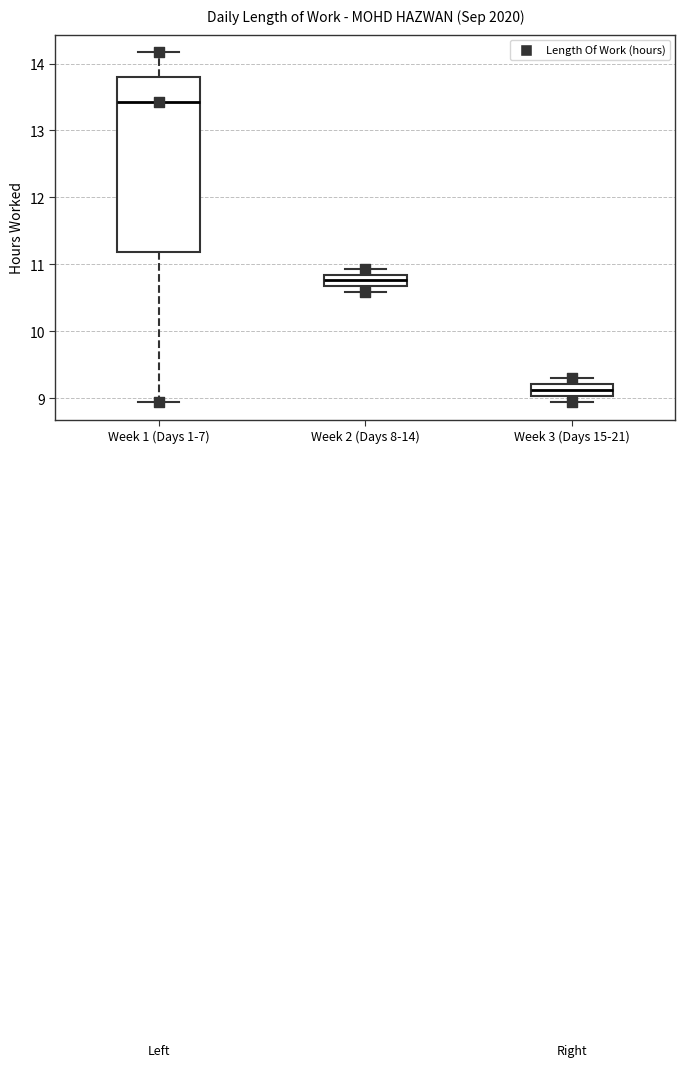

Where does the median line of the box for Week 3 (Days 15-21) sit on the y-axis? The values are not printed on the chart, so give them approximately, as read against the axis.

9.1